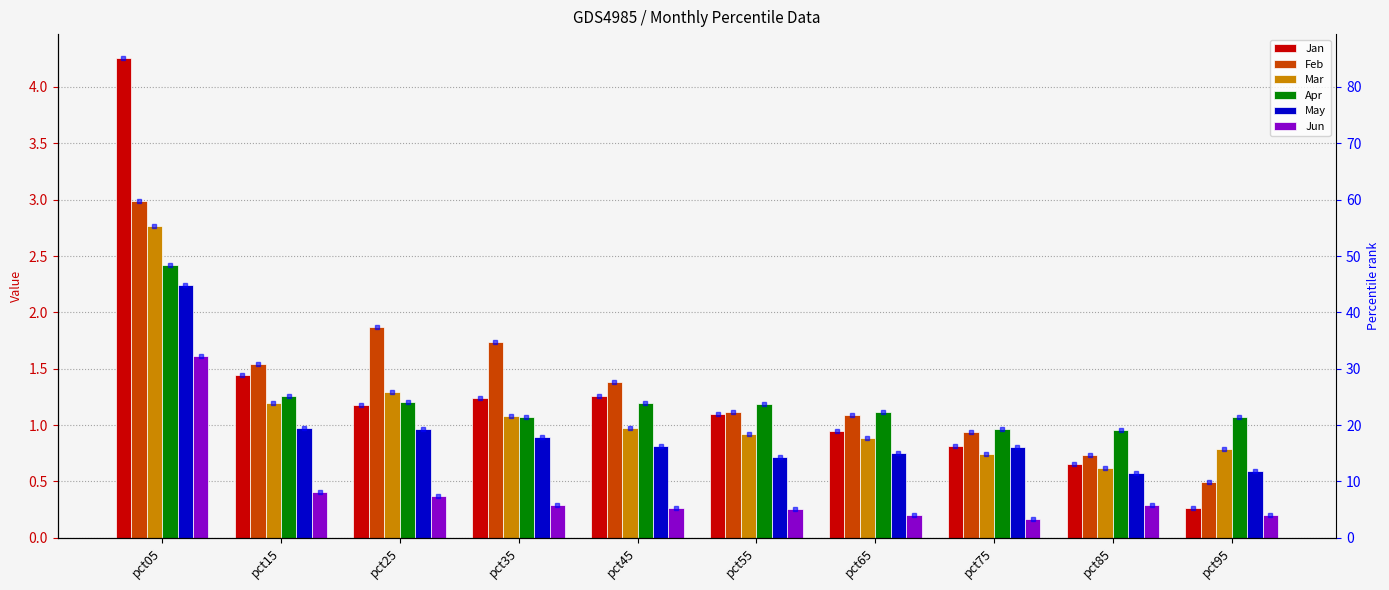

Which series has the largest total across all categories?

Jun